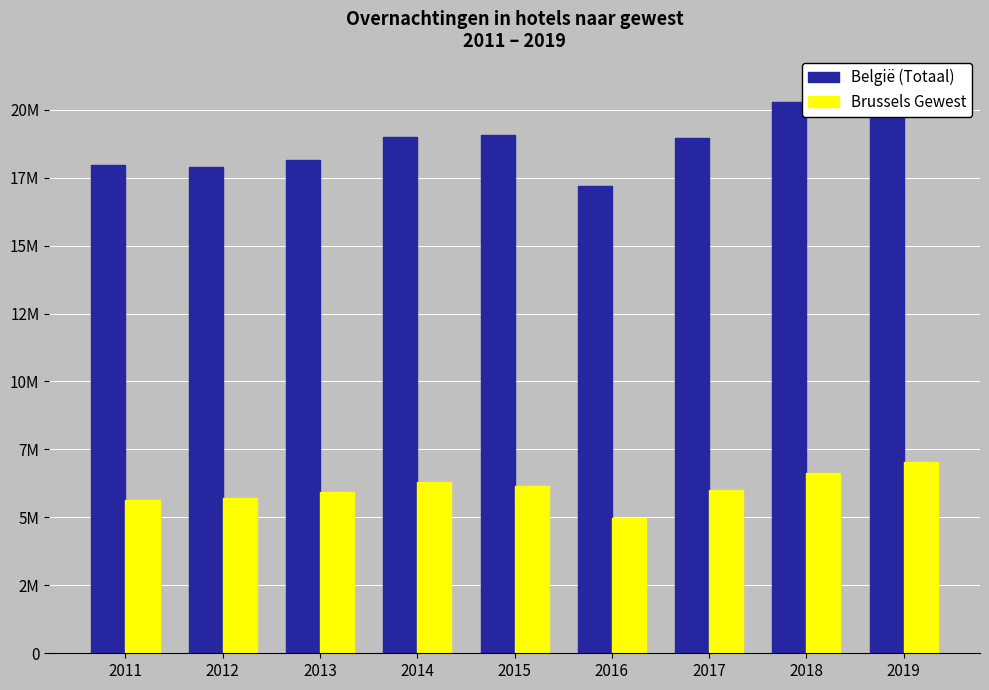

True or false: Brussels Gewest has a value of 5703487 at 2012.

True